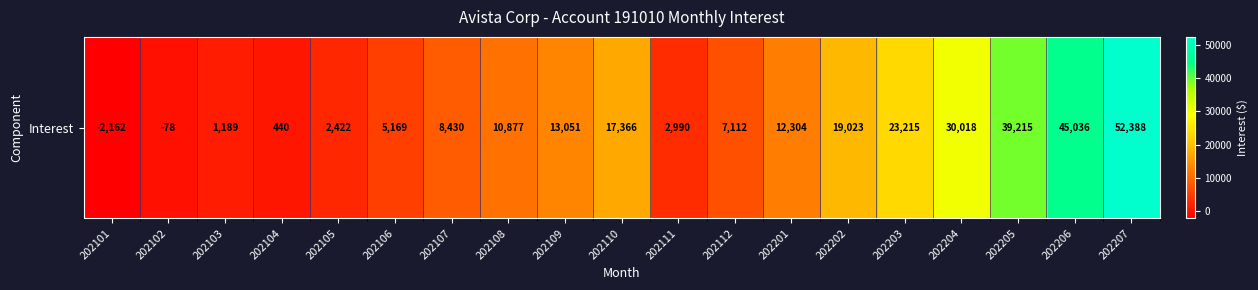

Rank the categories by value from lowest to highest.

202101, 202102, 202104, 202103, 202105, 202111, 202106, 202112, 202107, 202108, 202201, 202109, 202110, 202202, 202203, 202204, 202205, 202206, 202207